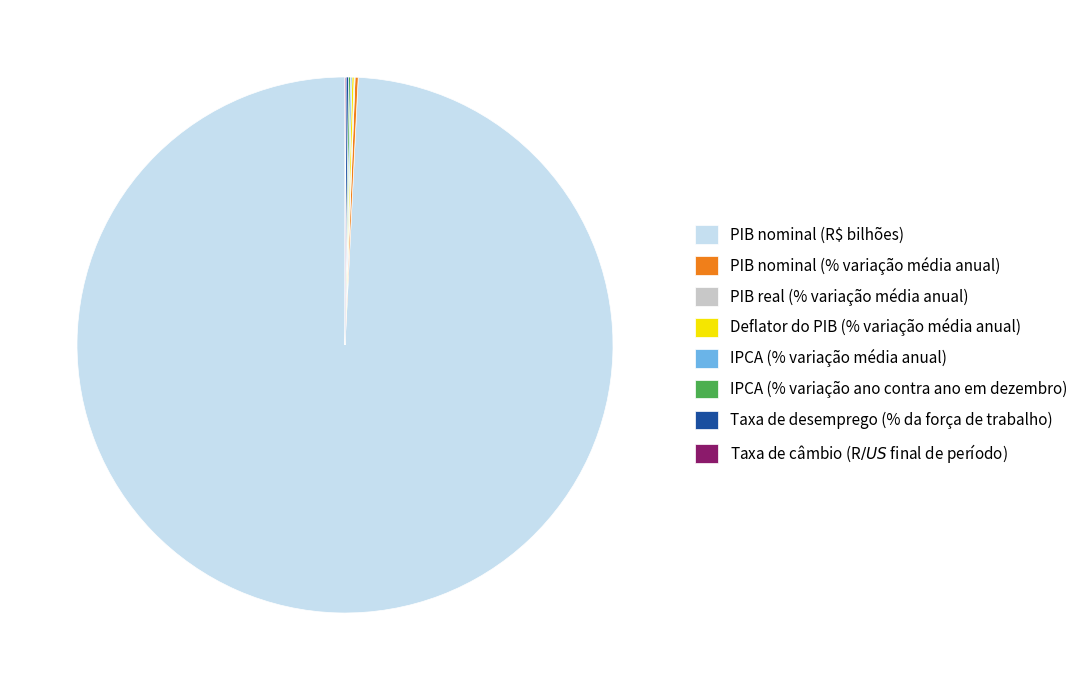

Does PIB nominal (R$ bilhões) represent more than half of the total?

Yes